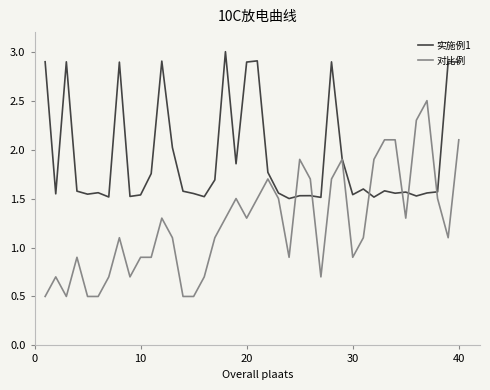

Rank the series by their maximum value, from highest to lowest.

实施例1, 对比例